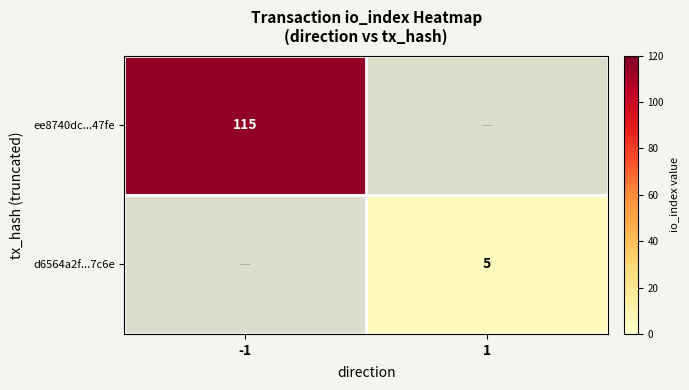

The value of ee8740dc...47fe at -1 is 76. True or false?

False